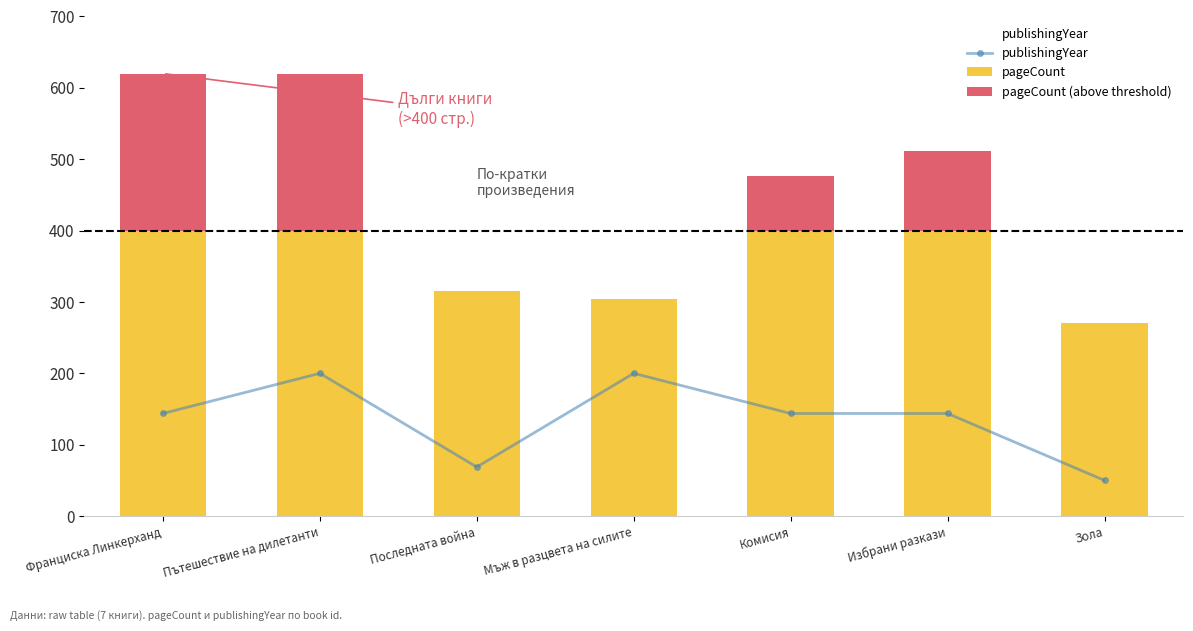

What position from the left is Комисия?

5